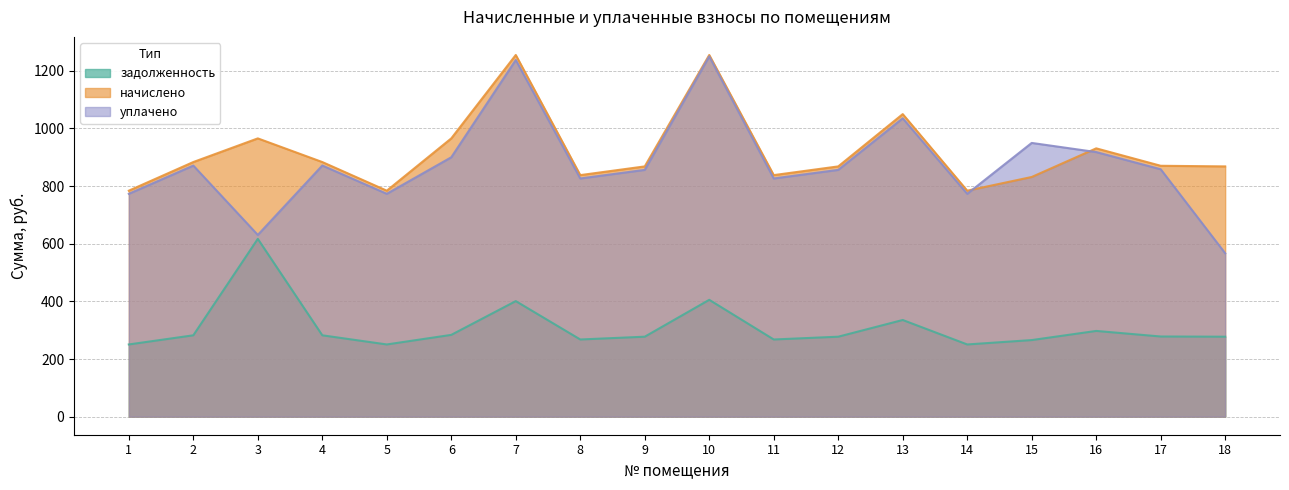

At which category does уплачено reach its first local valley?

3